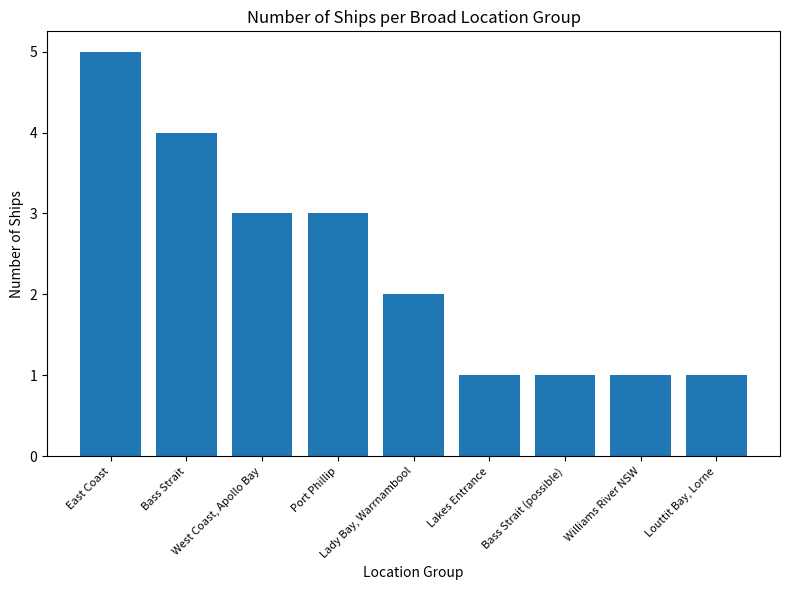

What is the greatest value displayed?

5